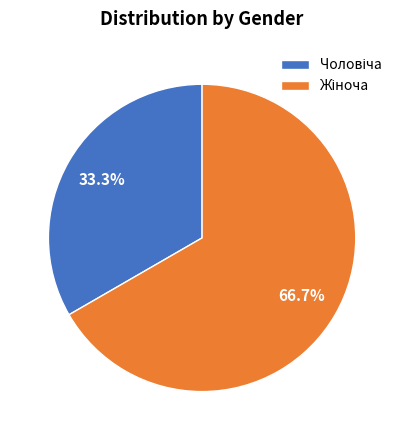

Is there any slice that represents more than half of the pie?

Yes